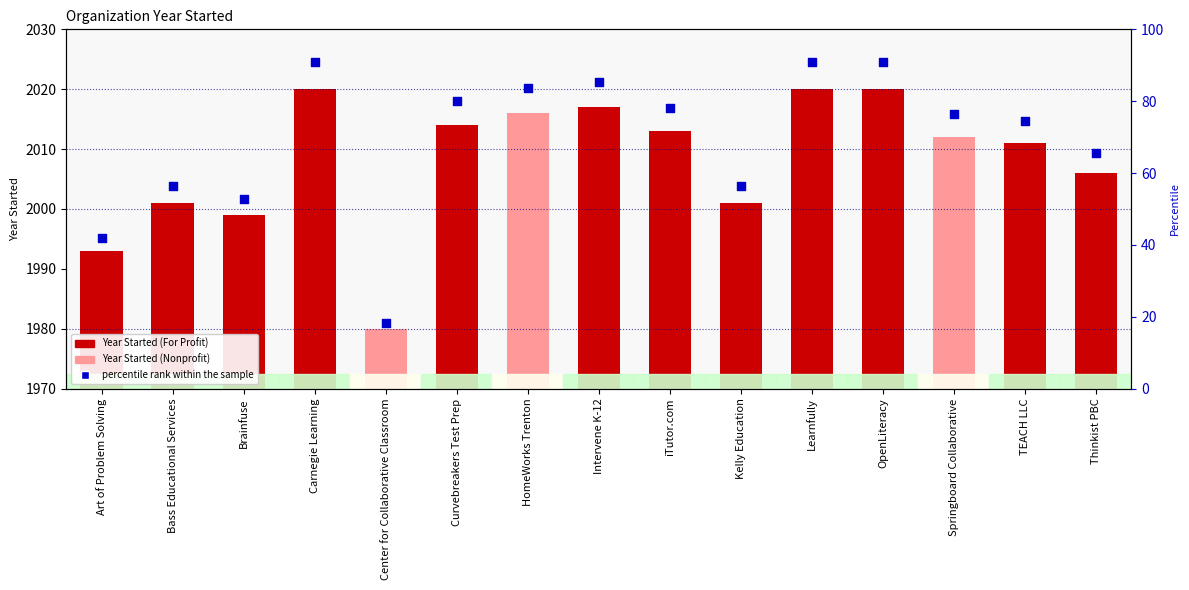

Is the value of percentile rank within the sample at Carnegie Learning greater than the value of Year Started at Art of Problem Solving?

No